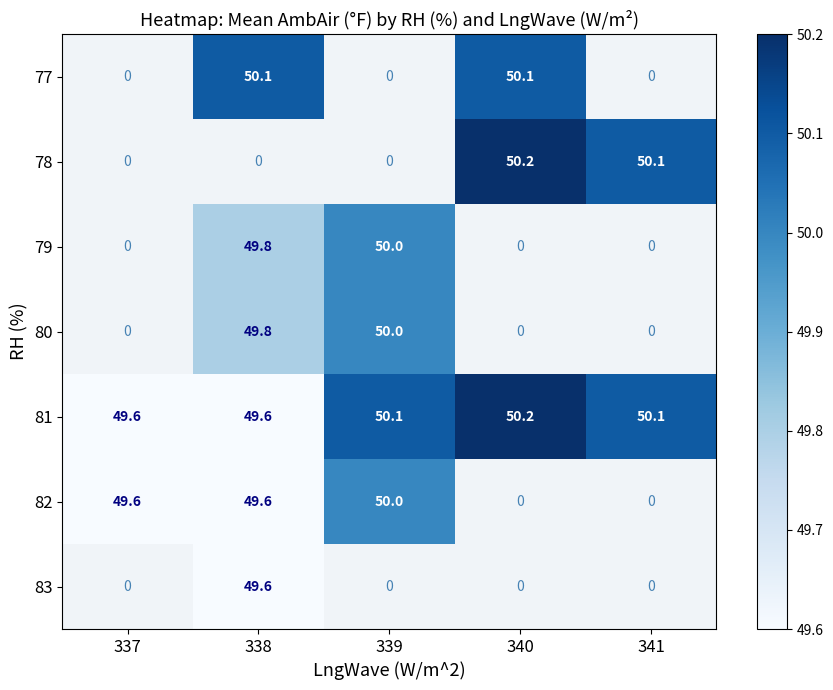

The value of 82 at 339 is 50.0. True or false?

True